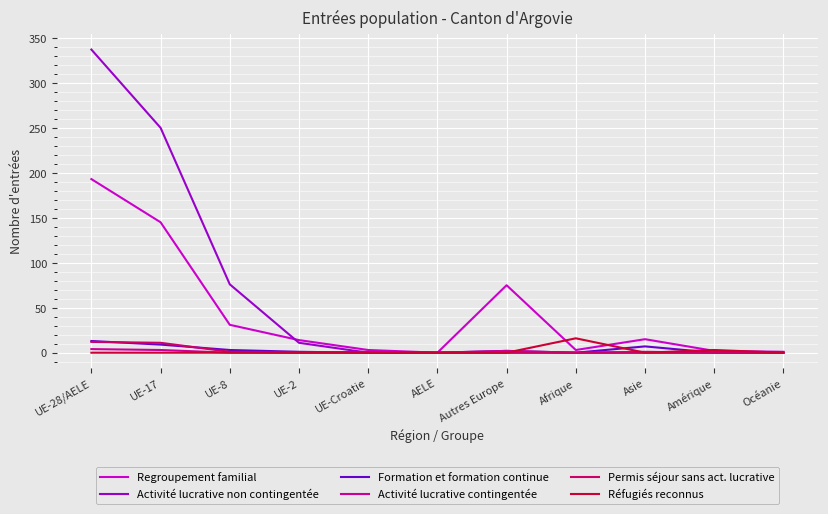

What position from the right is UE-28/AELE?

11